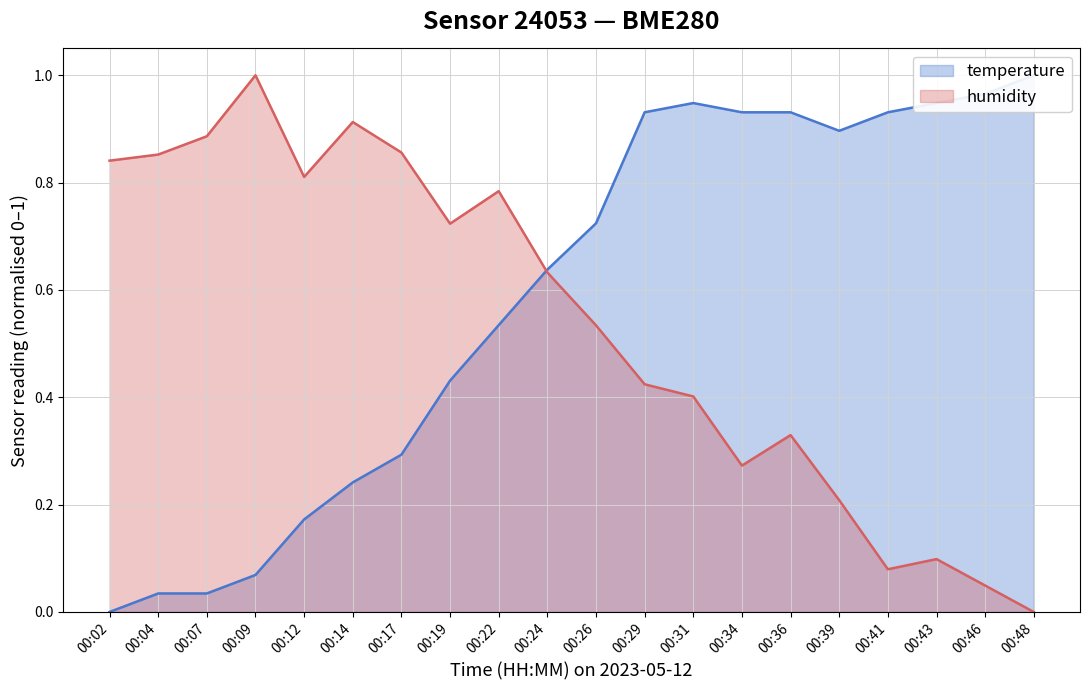

How many lines are shown in the chart?

2